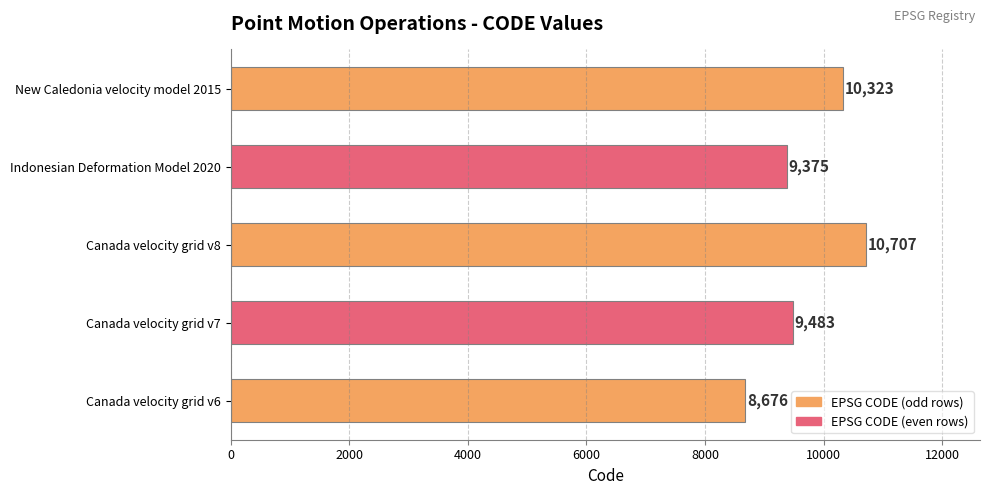

What is the sum of all values?

48564